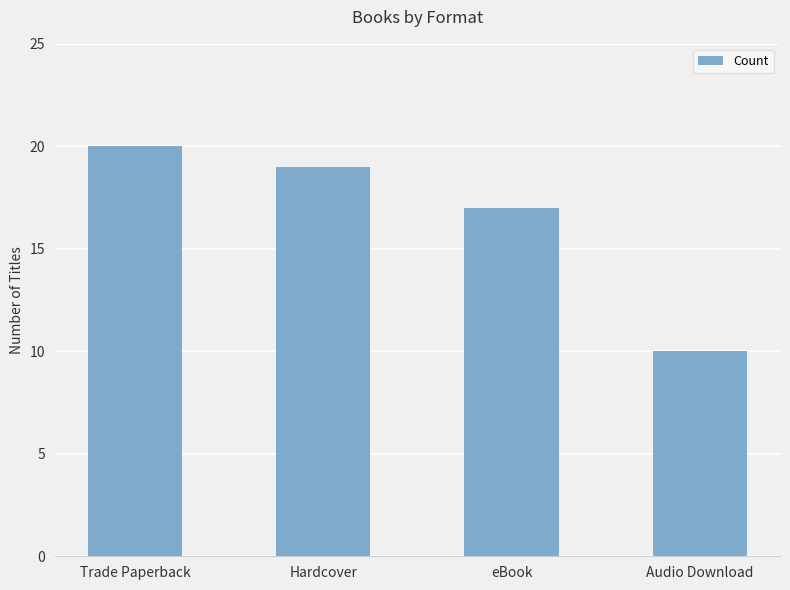

How many values are below 19?

2